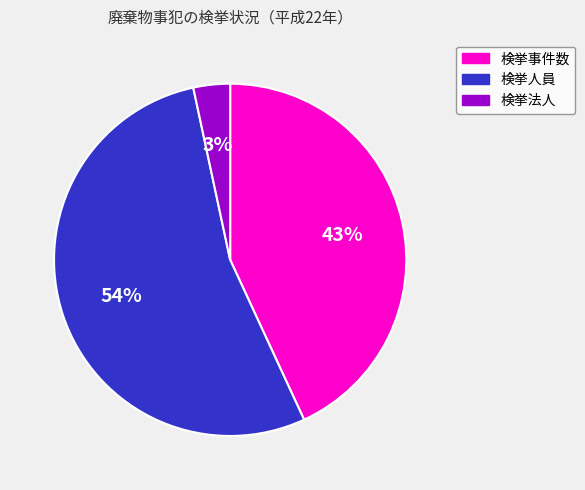

Which category has the smallest portion of the pie?

検挙法人